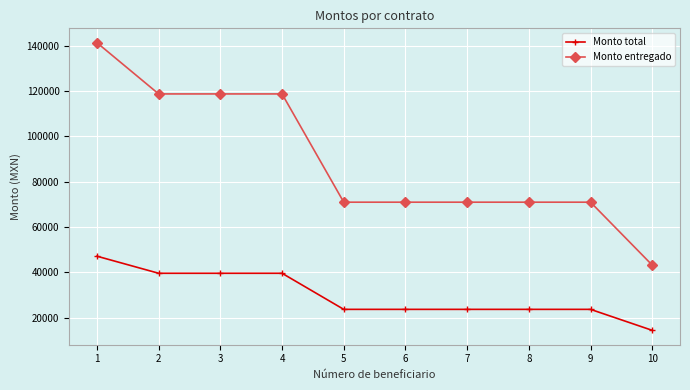

At which label does Monto entregado first exceed 70935?

1